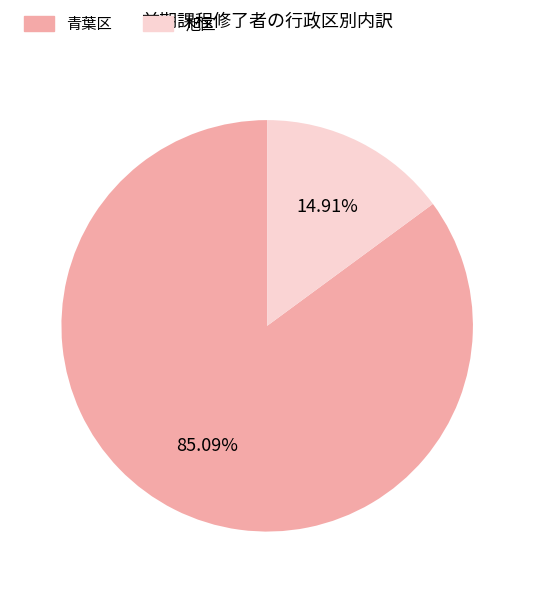

Rank the categories by value from lowest to highest.

旭区, 青葉区